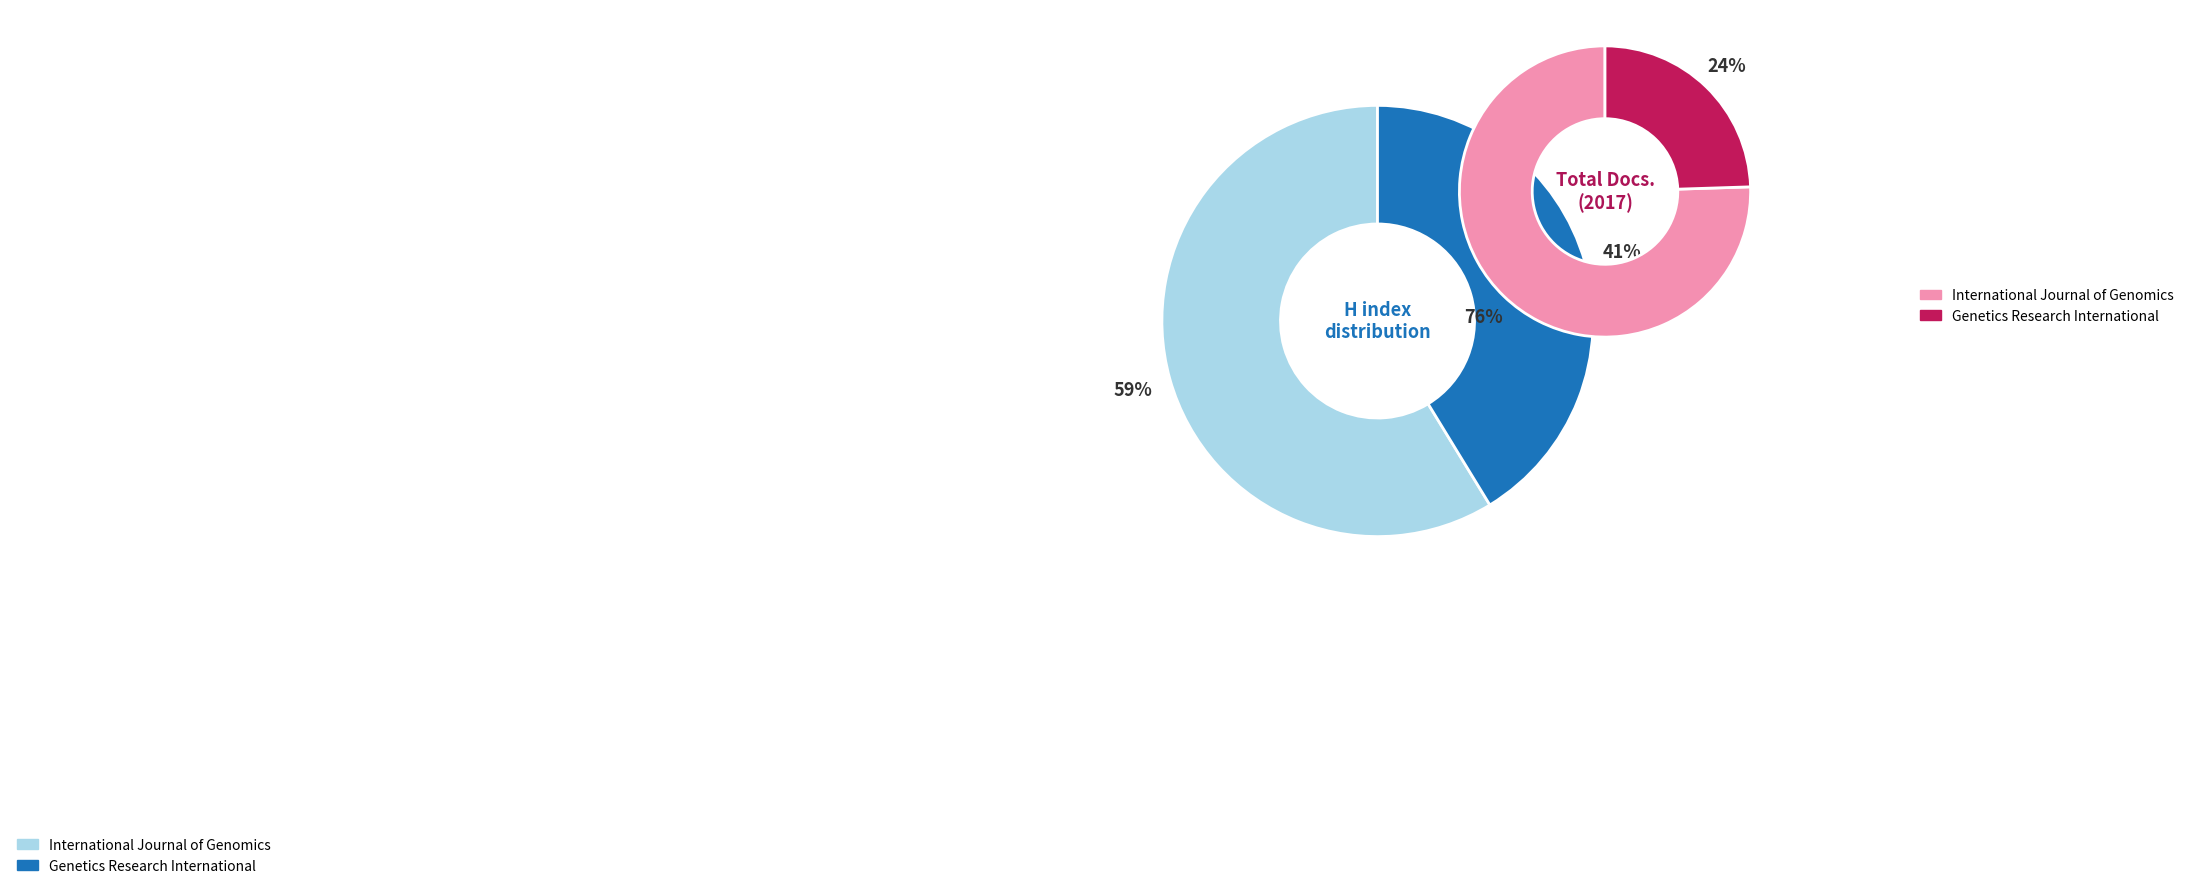

Count the number of slices in the pie.

2